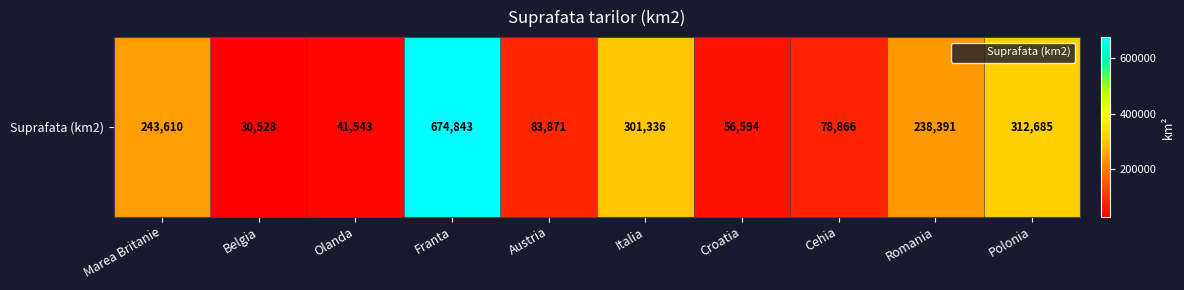

Reading right to left, transcribe all the data shown in this chart.

312685	238391	78866	56594	301336	83871	674843	41543	30528	243610